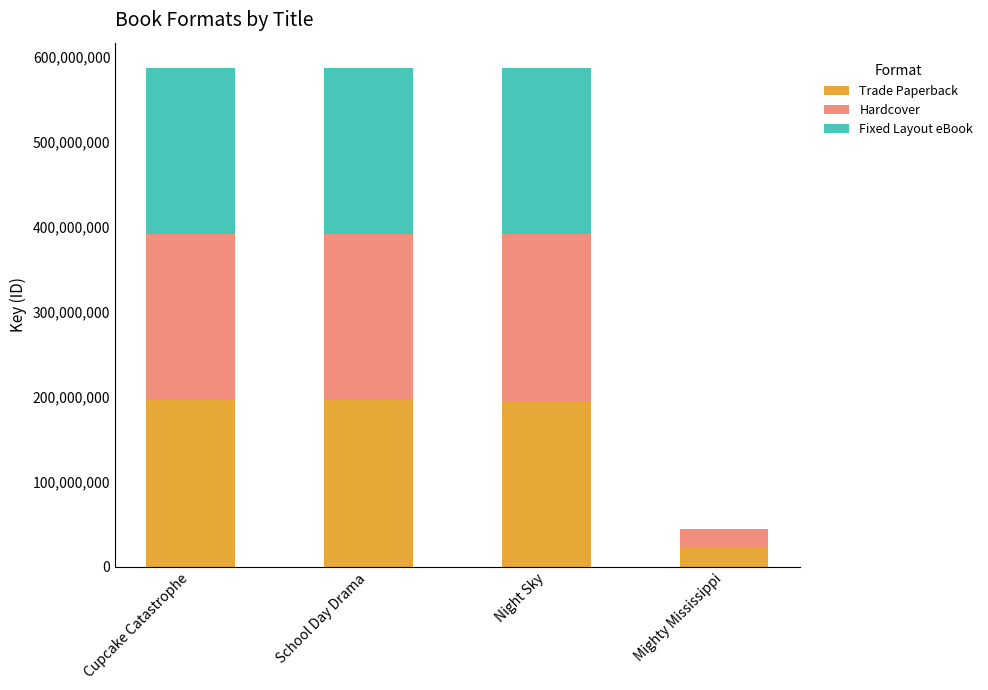

What is the total value across all series at School Day Drama?

587352126